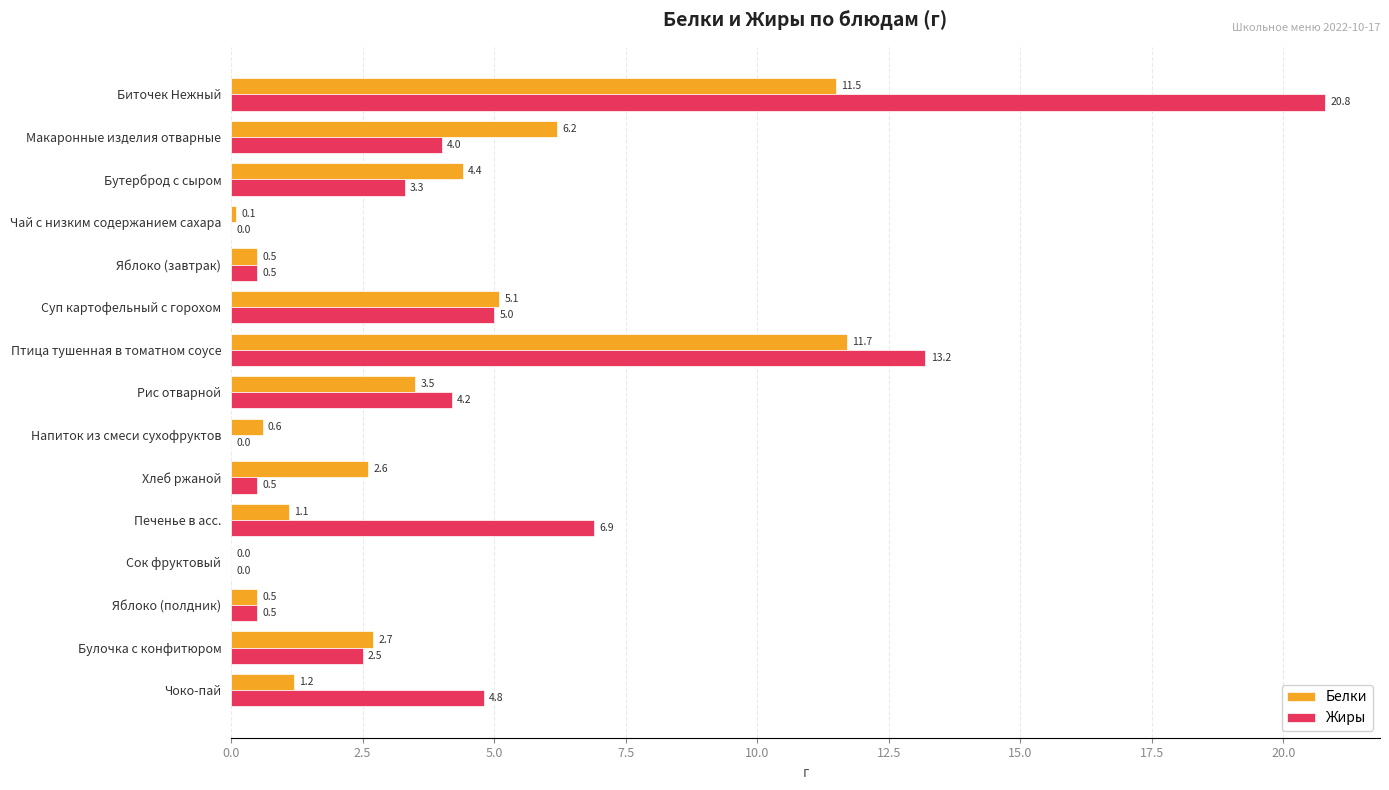

Is the value of Белки at Булочка с конфитюром greater than the value of Жиры at Рис отварной?

No